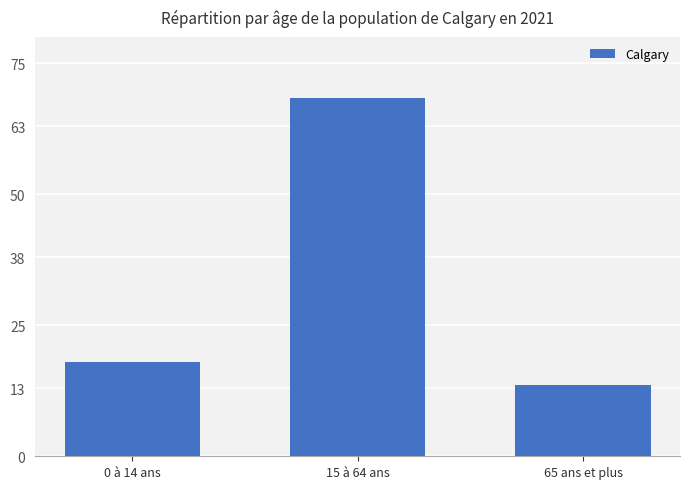

True or false: the data shows 46.6 at 15 à 64 ans.

False